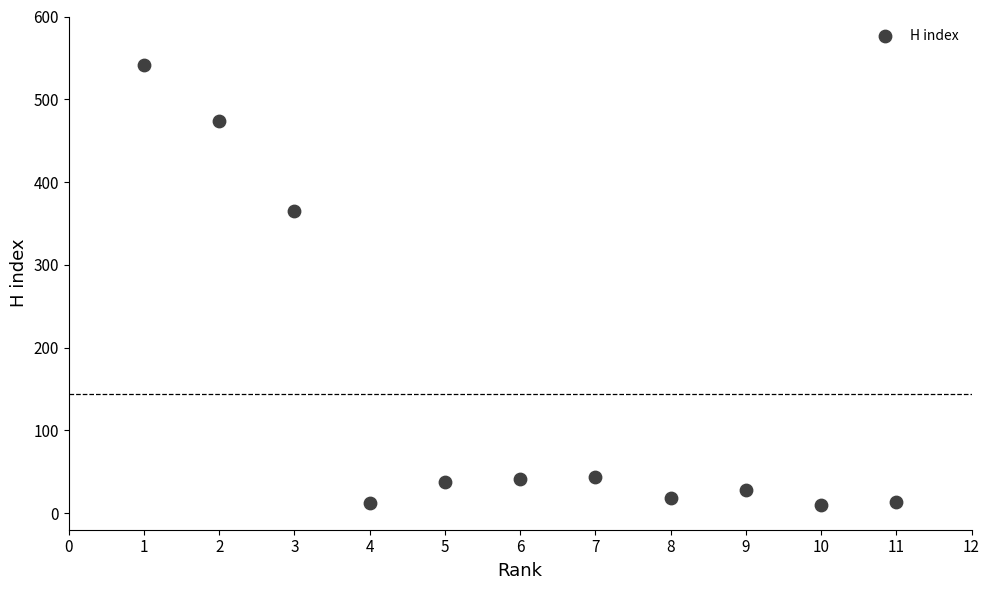

What is the range of Y values (max minus min)?

531